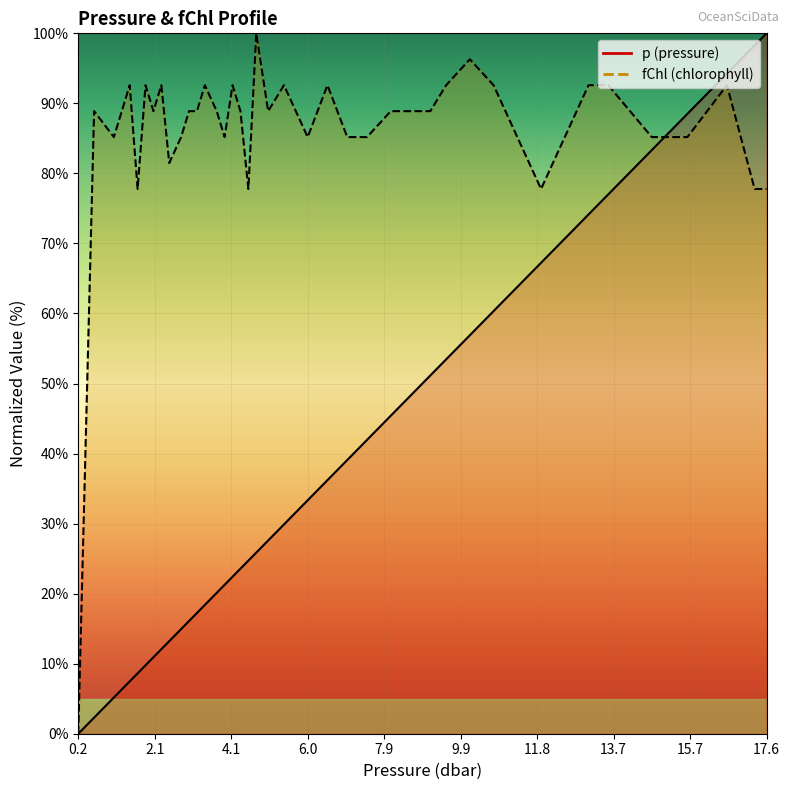

What is the label of the 39th point from the right?

0.6